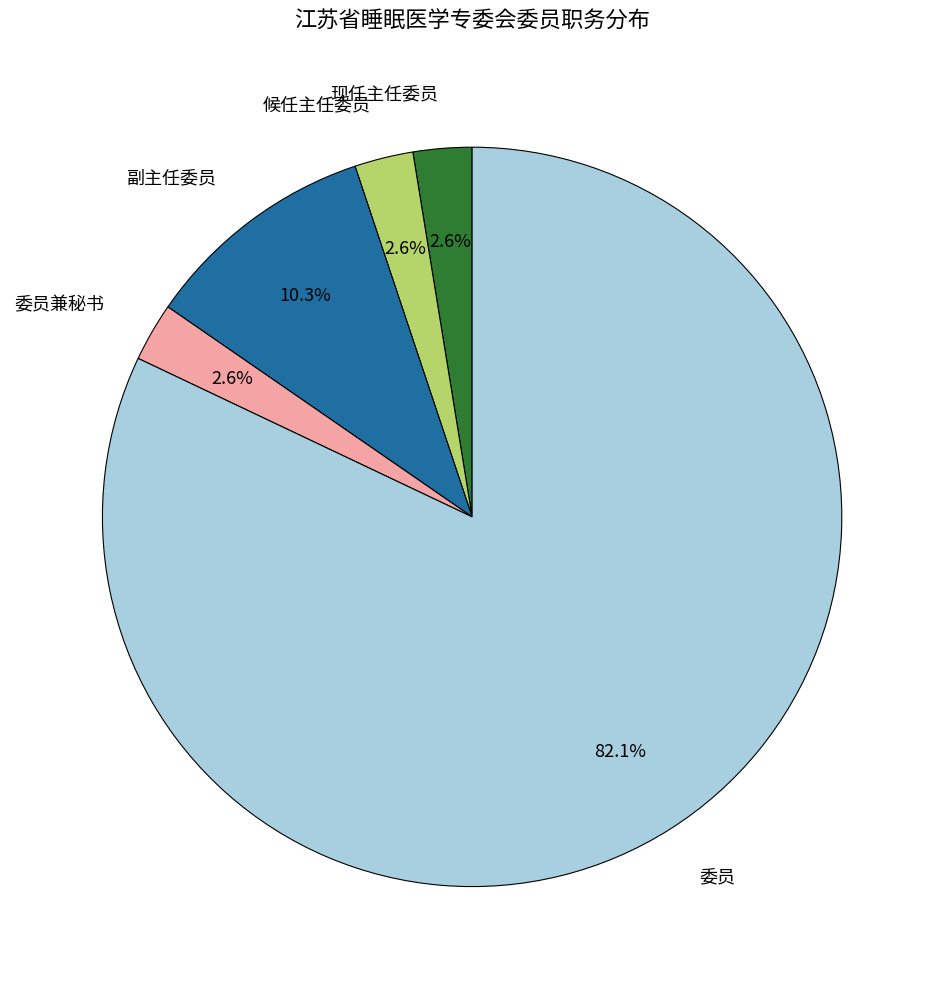

Is the sum of 现任主任委员 and 委员 greater than half?

Yes